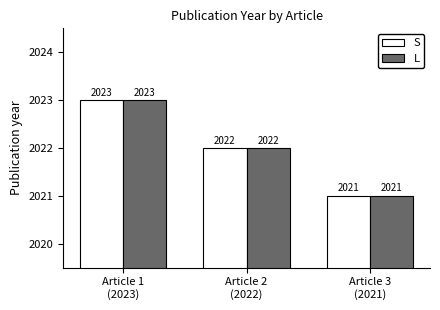

How many L values are between 2021 and 2023?

3